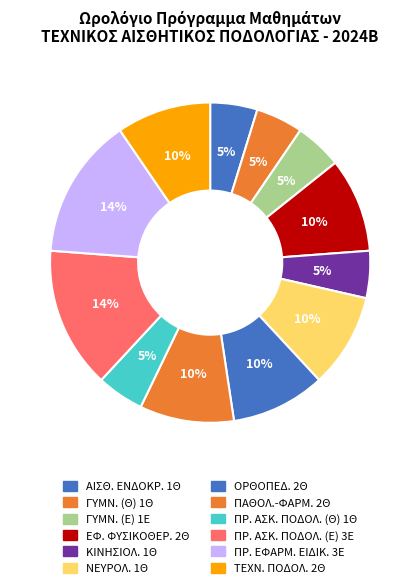

Is there any slice that represents more than half of the pie?

No